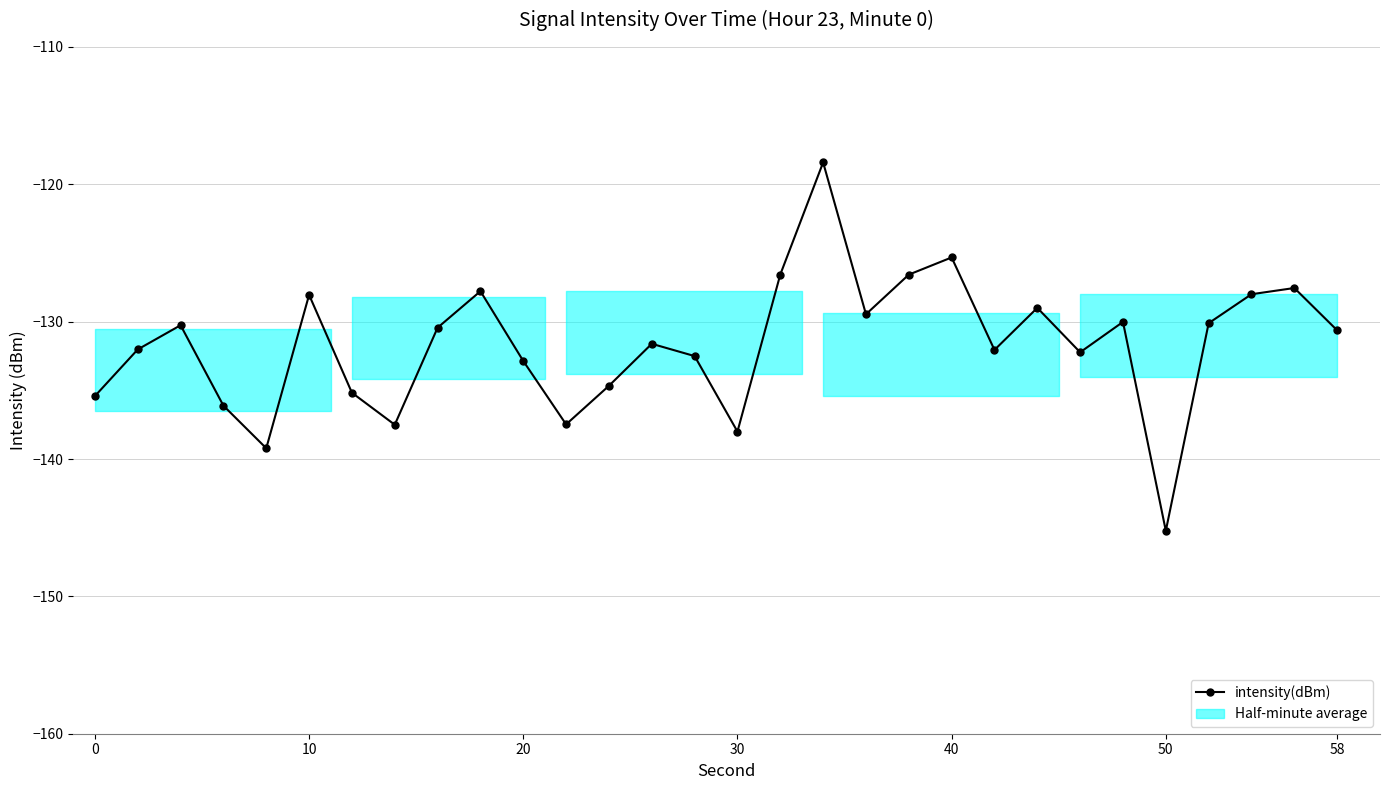

How many lines are shown in the chart?

1